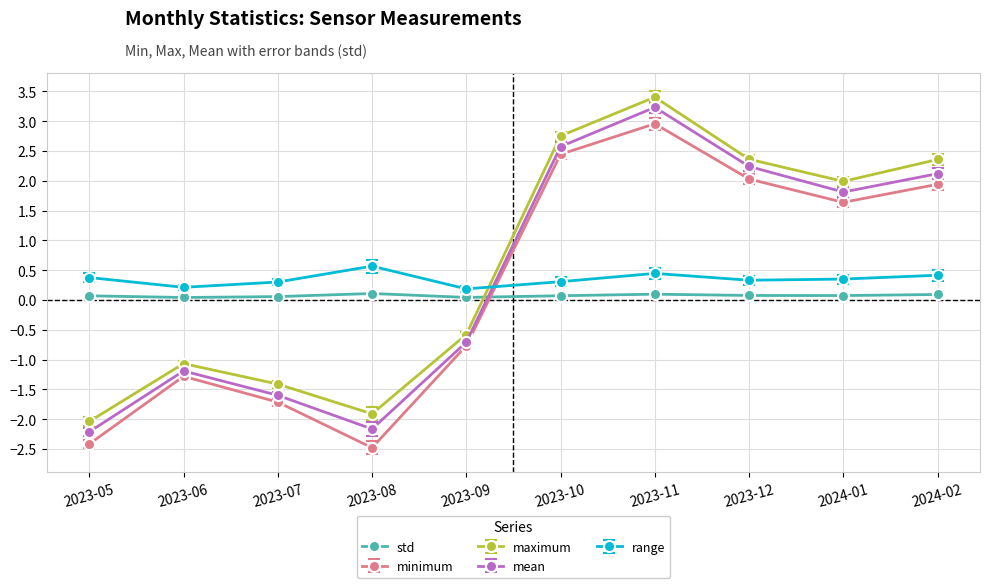

Count the number of categories in the chart.

10